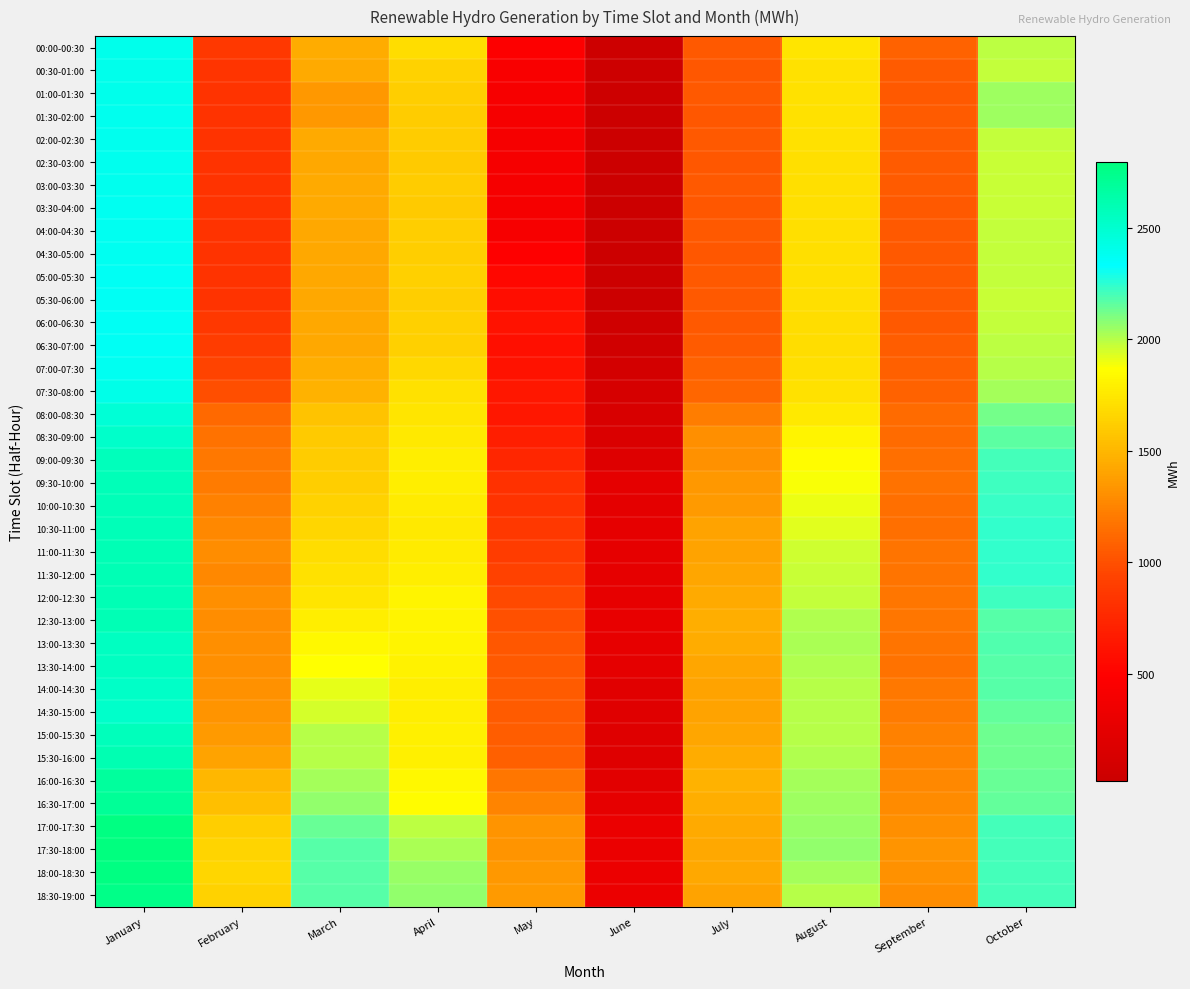

Count the number of categories in the chart.

10